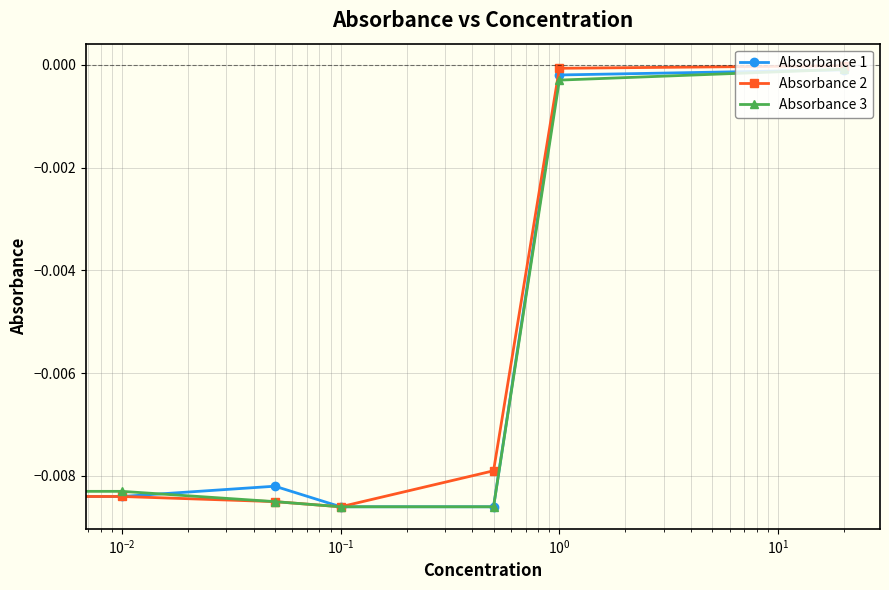

True or false: Absorbance 3 has more than 2 interior local peaks.

False